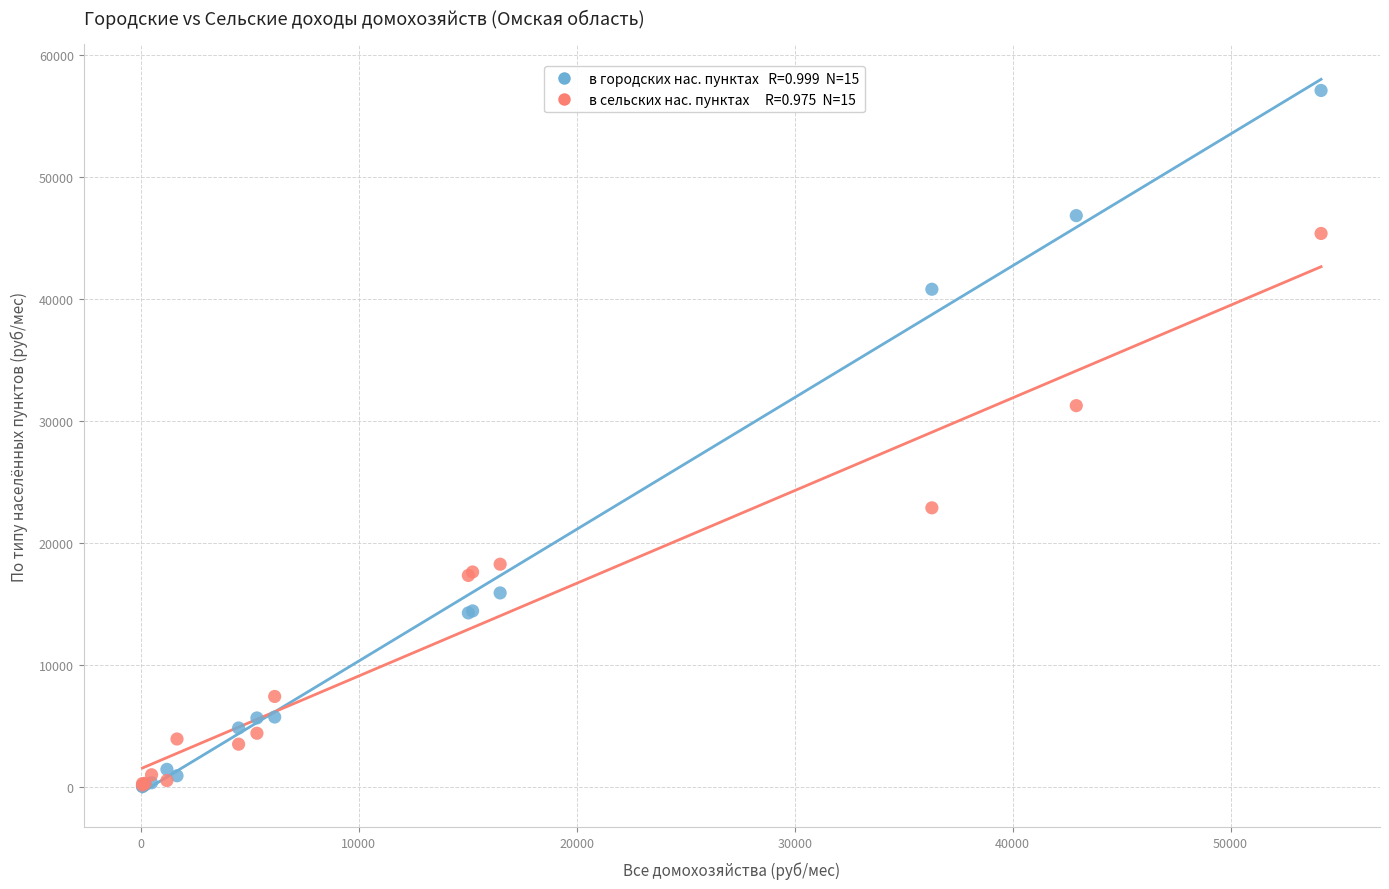

Across all series, what Y value is closest to 28552?

31249.6